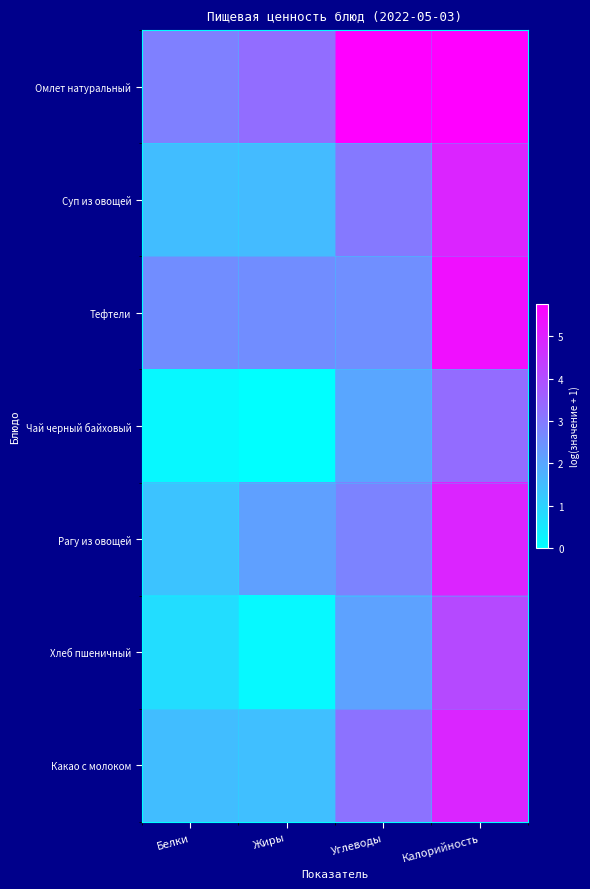

Which has a higher value, Белки or Углеводы?

Углеводы